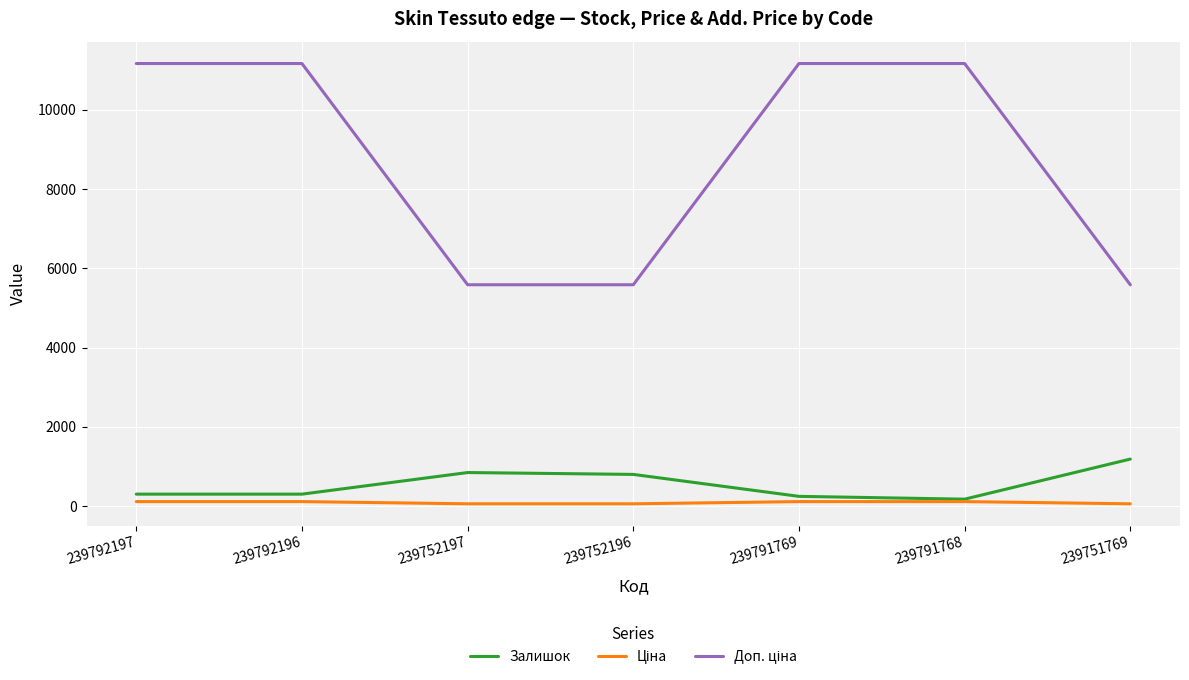

The Залишок series shows 300.0 at 239792196. True or false?

True